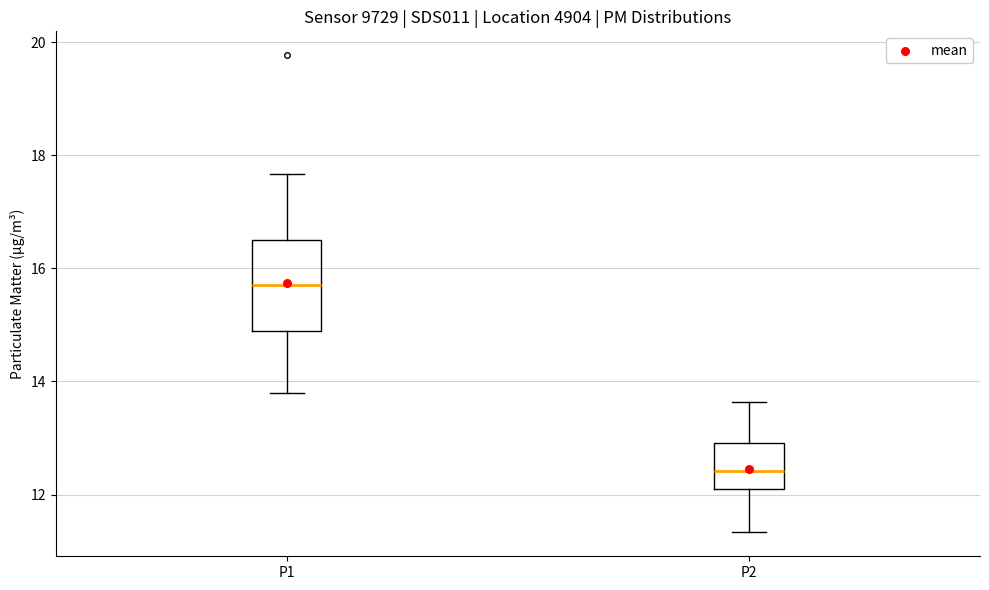

Reading left to right, read every box against the y-axis: the position of its median line, the range the box covers, and the ends of its whiskers. The values are not printed on the chart, so give them approximately, as read against the axis.

P1: median 15.8, box 15.0 to 16.6, whiskers 13.8 to 17.6
P2: median 12.4, box 12.2 to 13.0, whiskers 11.4 to 13.6